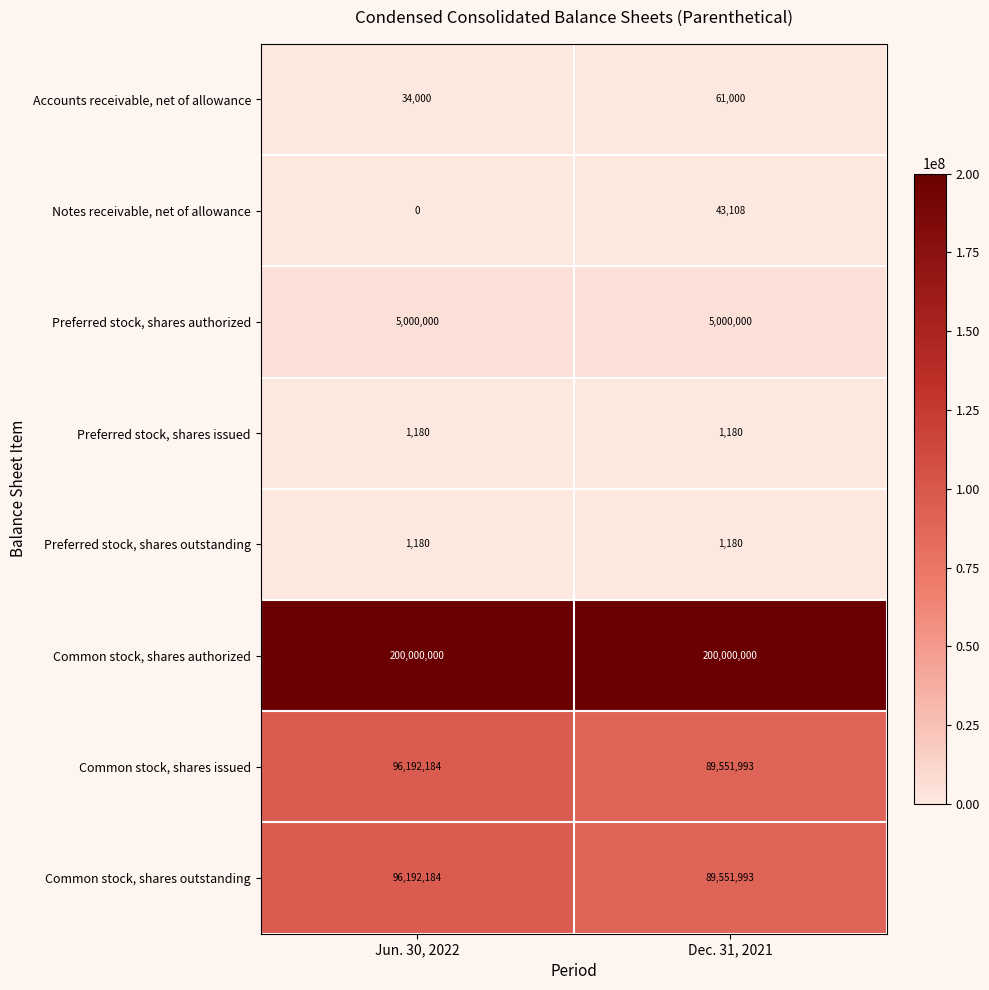

Which category has the lowest value across all series?

Jun. 30, 2022